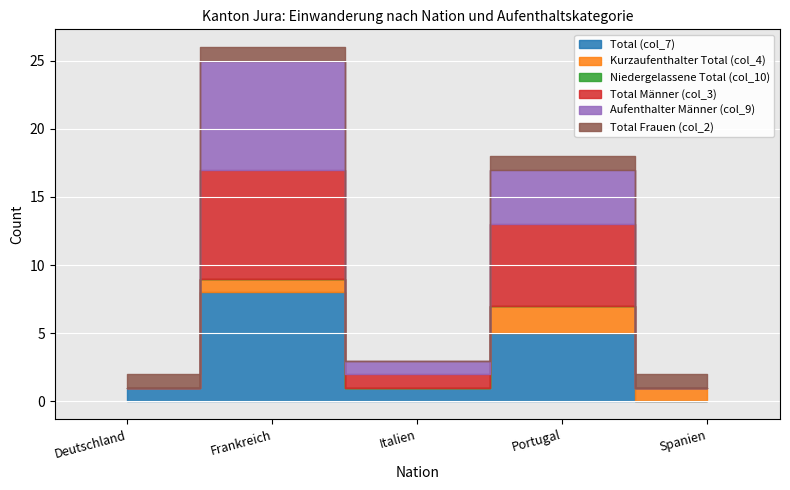

At which category is the sum across all series the highest?

Frankreich